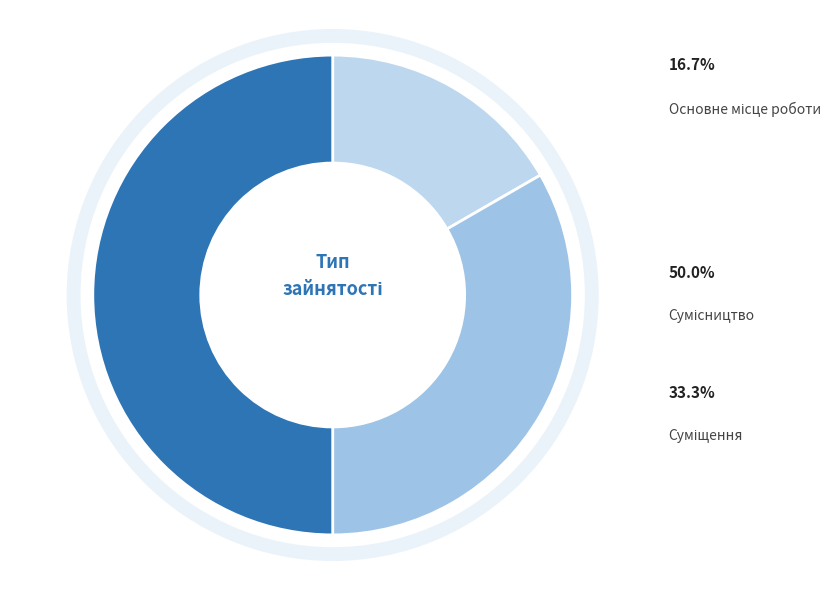

Combined, what portion of the pie is Суміщення and Основне місце роботи?

50.0%